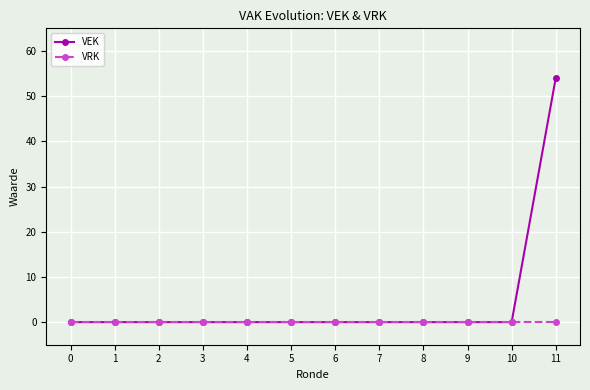

What is the maximum value shown in the chart?

54